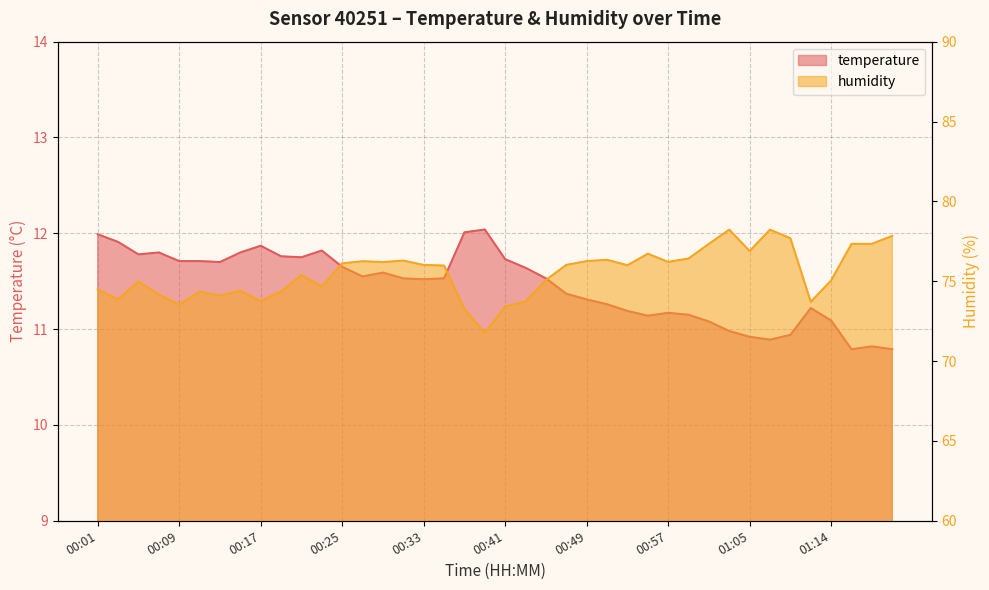

Which series has the largest total across all categories?

humidity